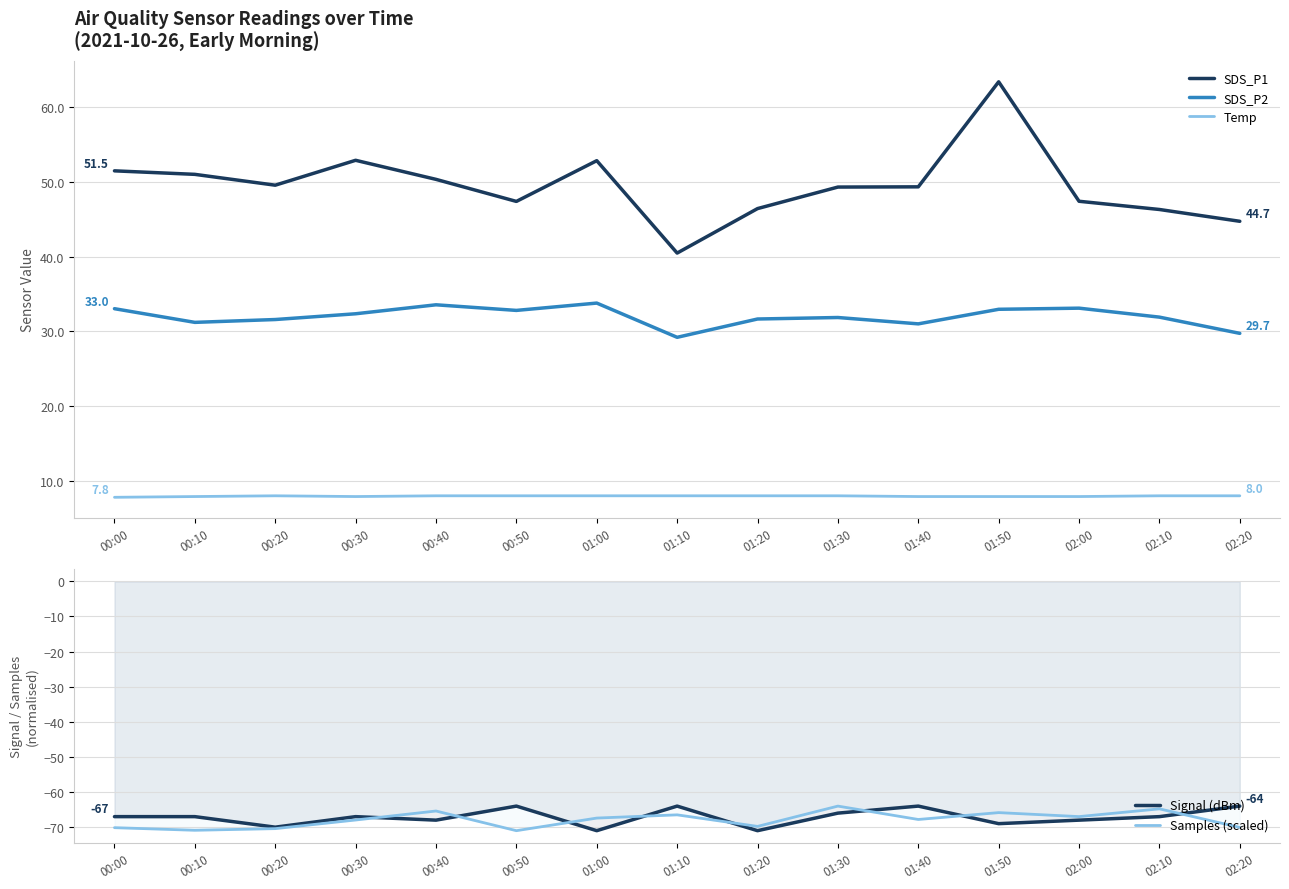

What is the difference between the maximum and minimum values in the Temp series?

0.2